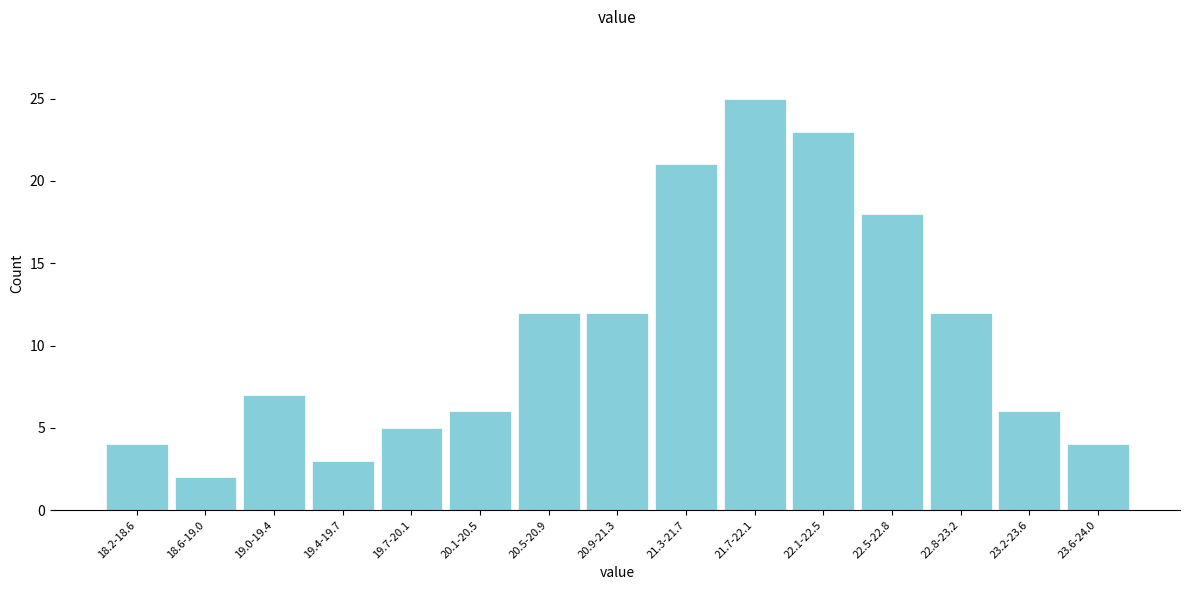

Reading left to right, list all the values displayed in this chart.

18.2-18.6=4	18.6-19.0=2	19.0-19.4=7	19.4-19.7=3	19.7-20.1=5	20.1-20.5=6	20.5-20.9=12	20.9-21.3=12	21.3-21.7=21	21.7-22.1=25	22.1-22.5=23	22.5-22.8=18	22.8-23.2=12	23.2-23.6=6	23.6-24.0=4